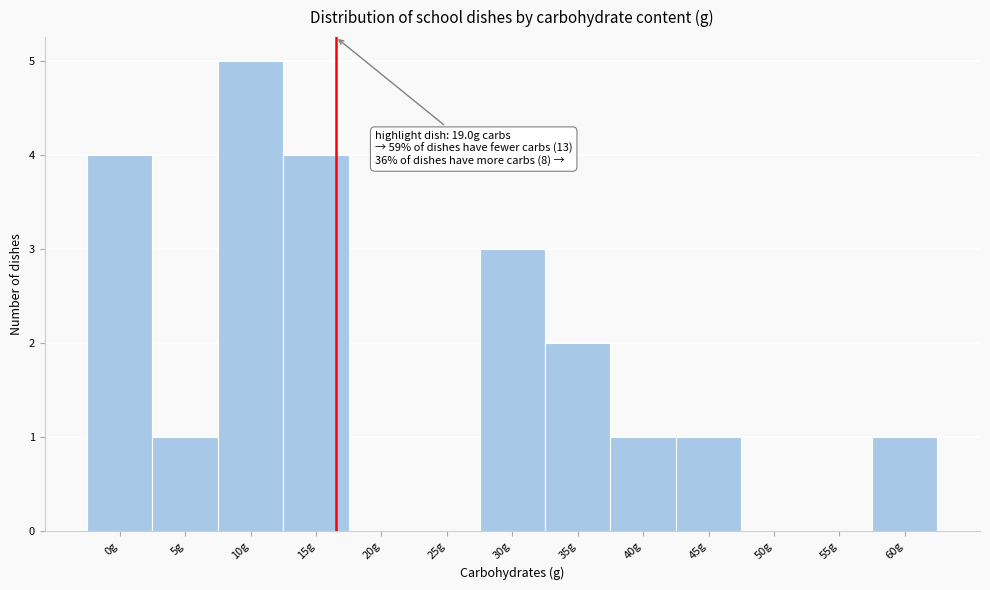

Reading left to right, what are all the values shown in this chart?

0g=4	5g=1	10g=5	15g=4	20g=0	25g=0	30g=3	35g=2	40g=1	45g=1	50g=0	55g=0	60g=1